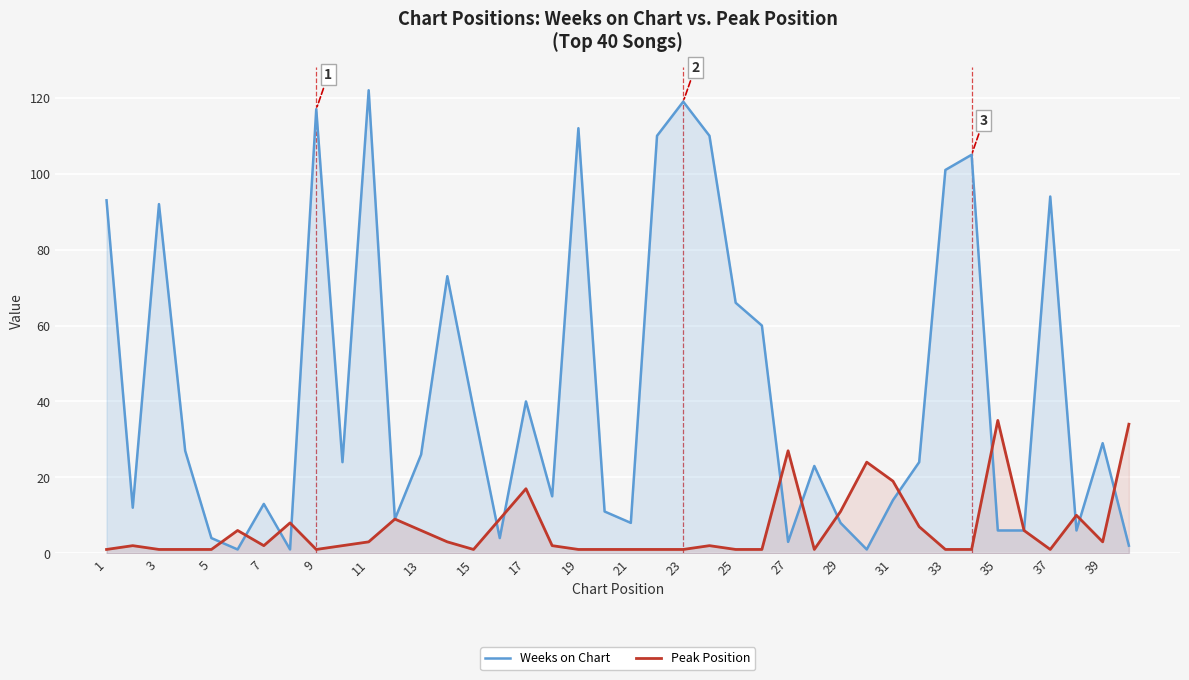

Which series has the largest range (max minus min)?

Weeks on Chart